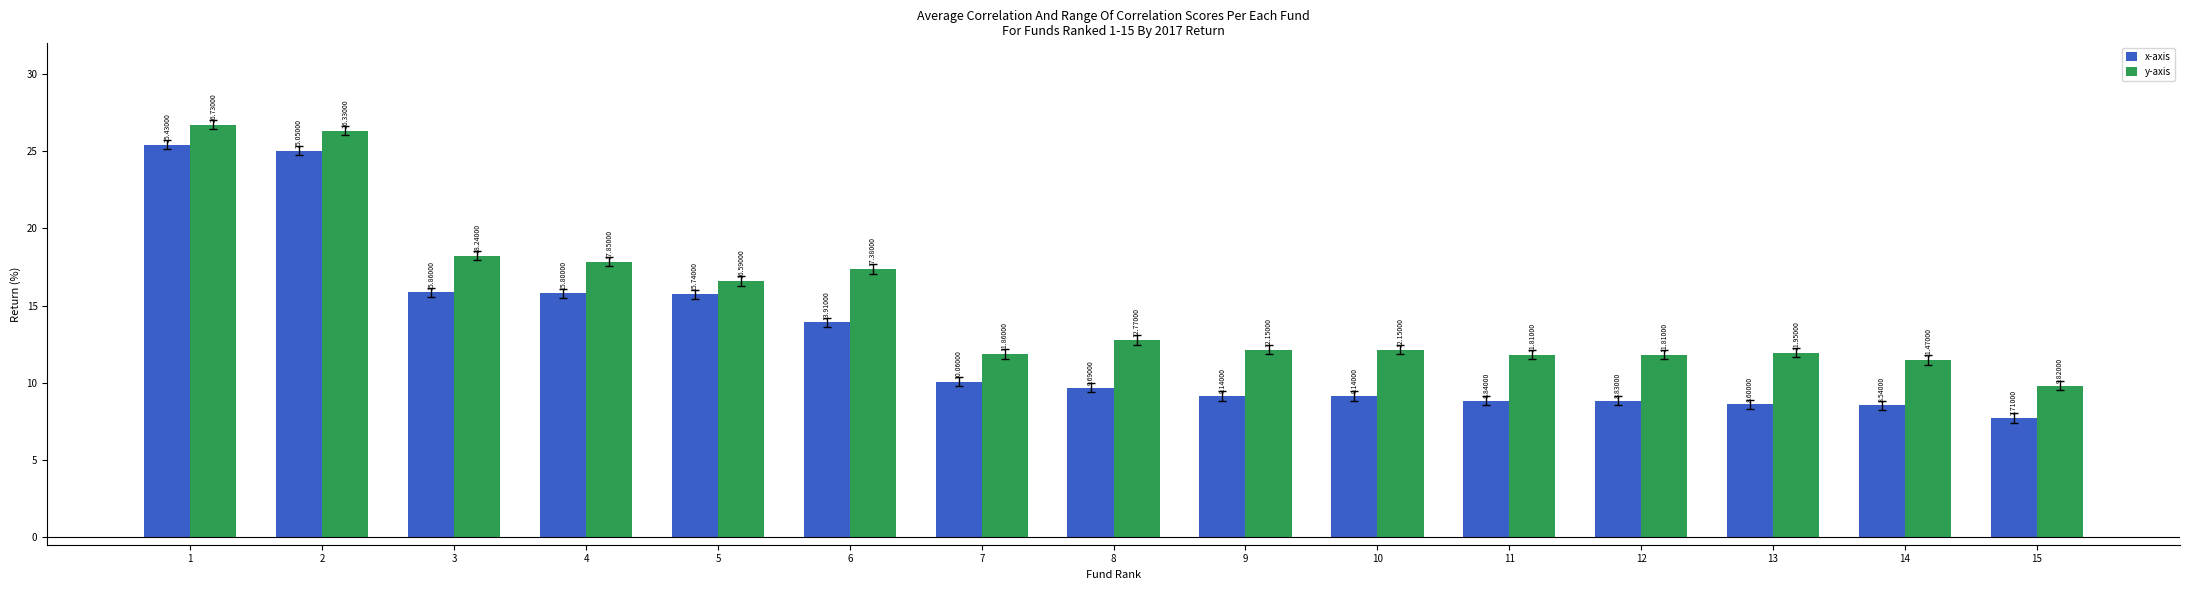

At which label does x-axis reach its peak?

1